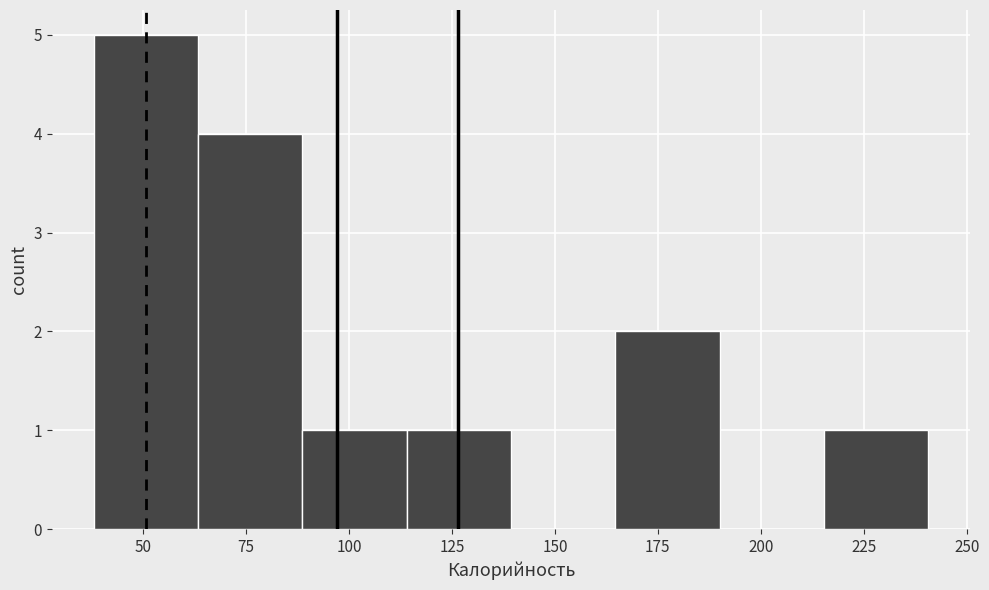

Over which range of the x-axis is the bar tallest?

40 to 65